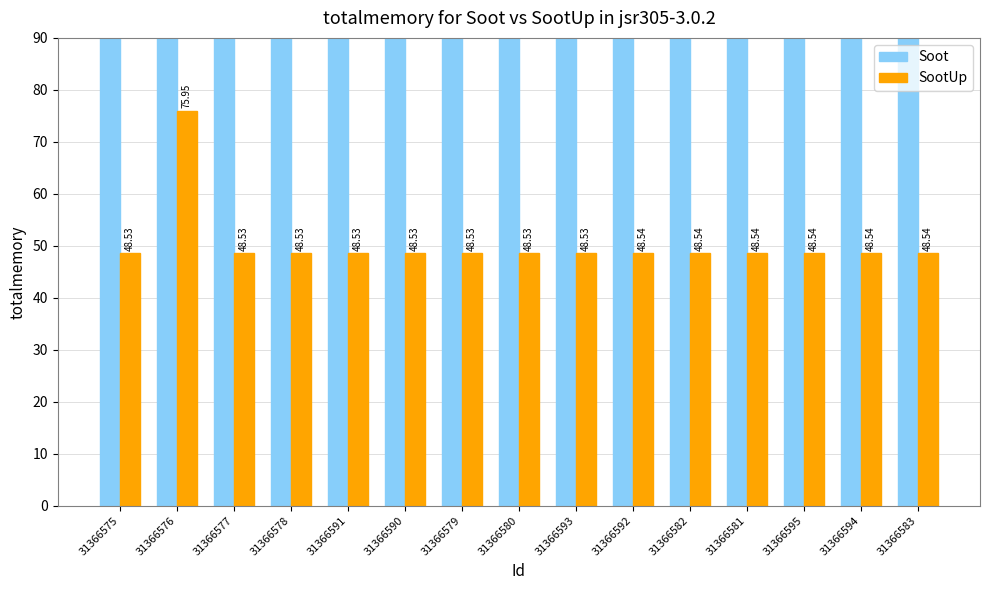

Rank the series at 31366582 from lowest to highest value.

SootUp, Soot